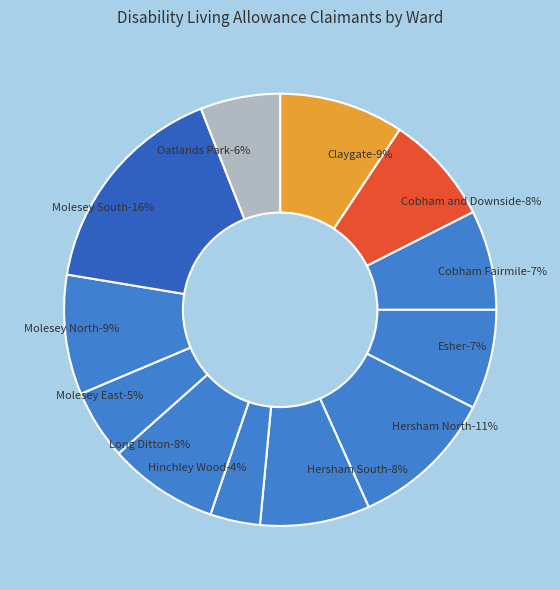

True or false: Molesey East accounts for 5% of the total.

True